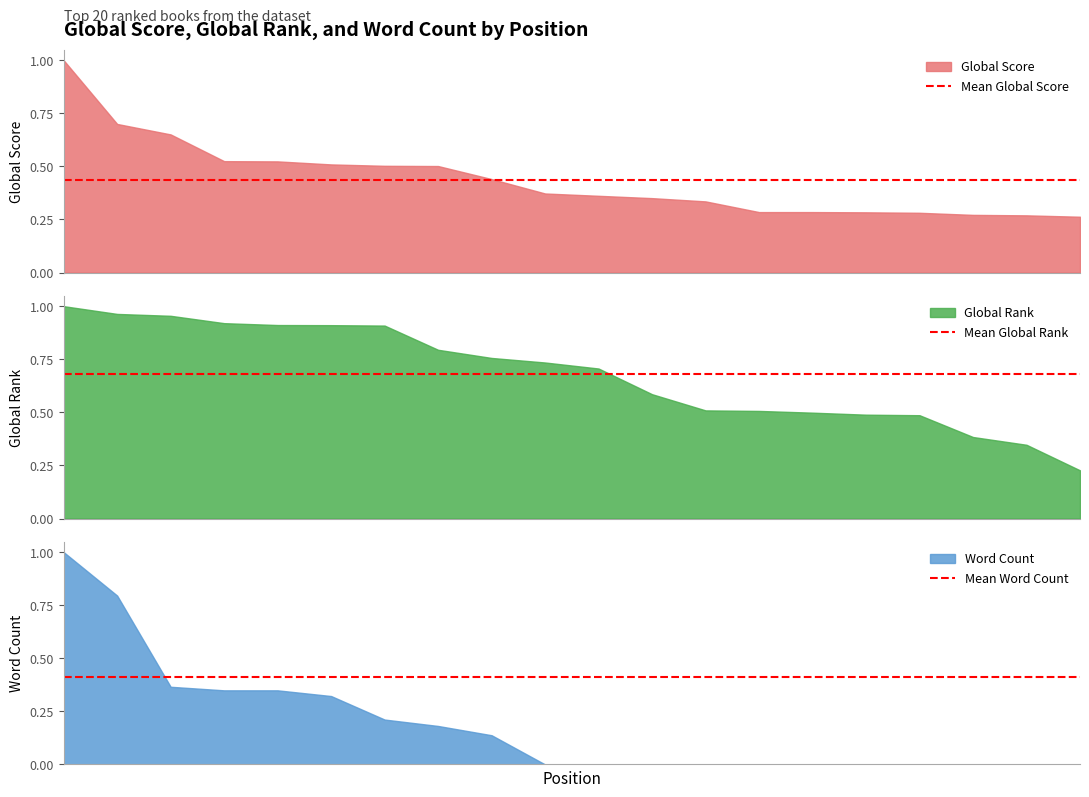

Which series has the largest total across all categories?

Mean Global Rank